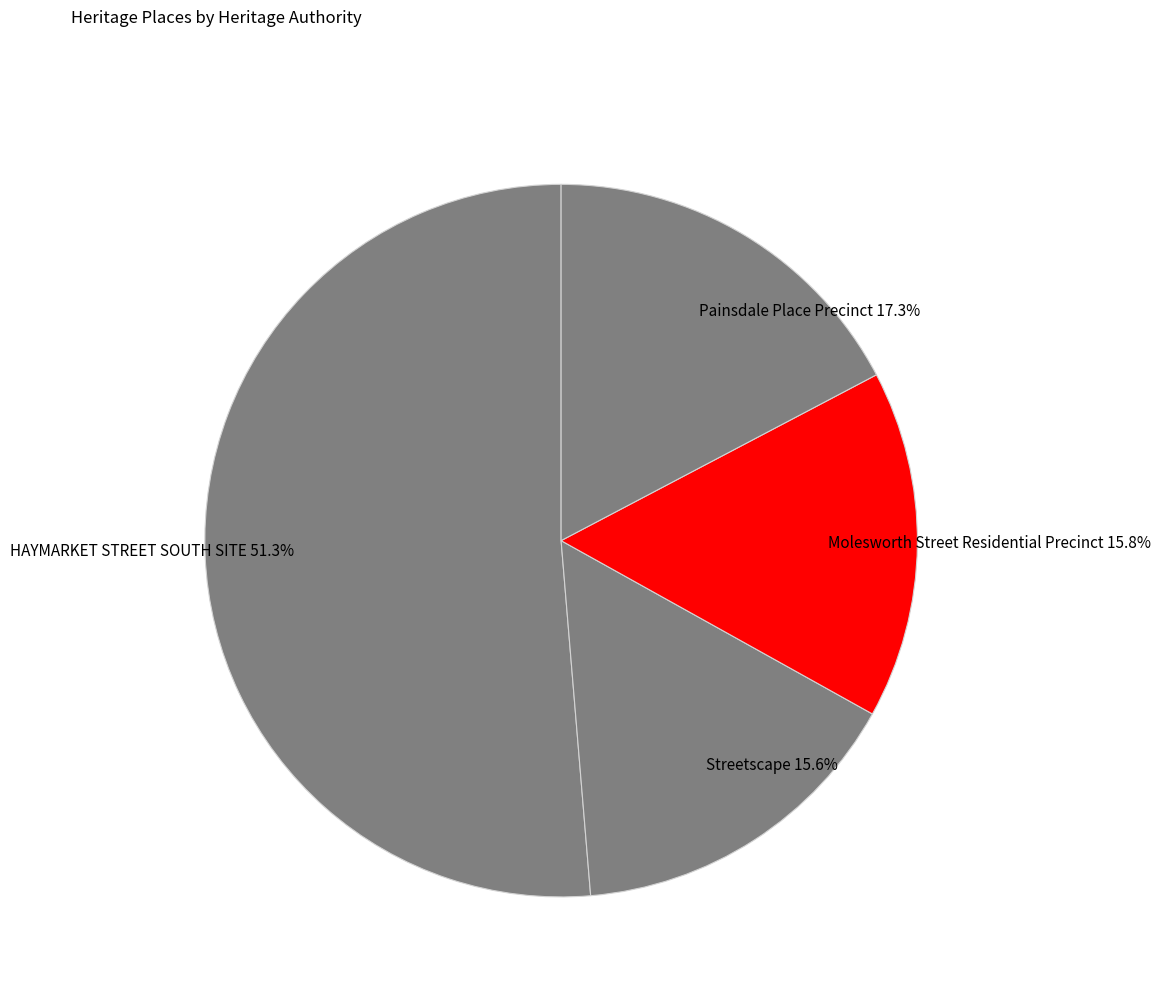

Between Painsdale Place Precinct and Molesworth Street Residential Precinct, which is larger?

Painsdale Place Precinct